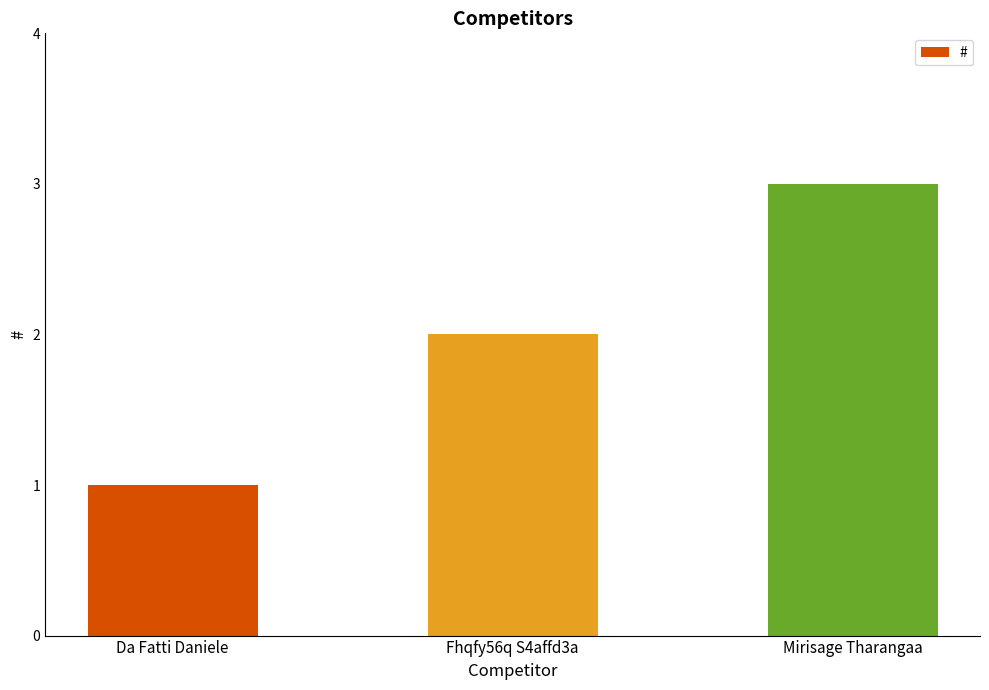

What is the sum of the values at Fhqfy56q S4affd3a and Da Fatti Daniele?

3